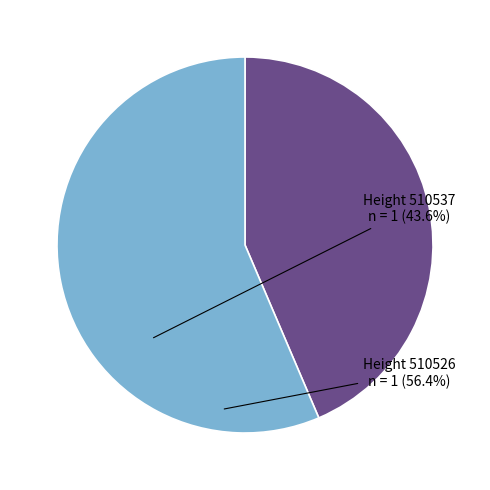

How many segments does this pie chart have?

2